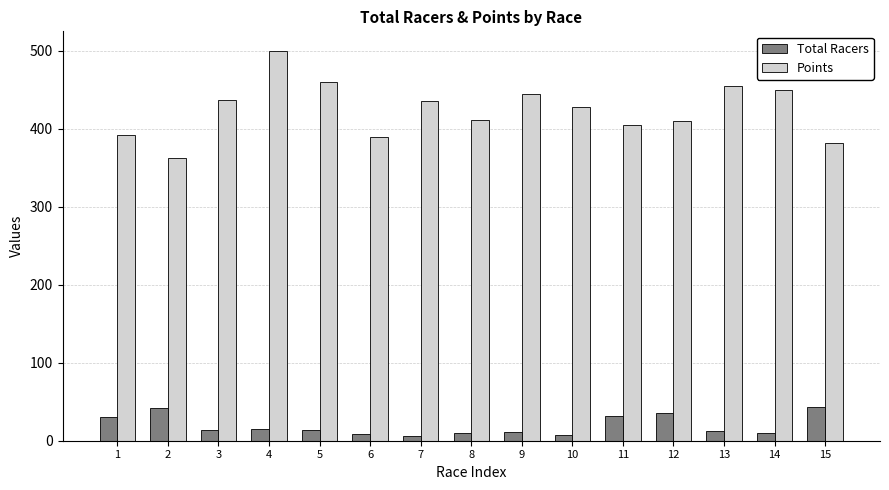

What value does the Points series have at 2?

362.5